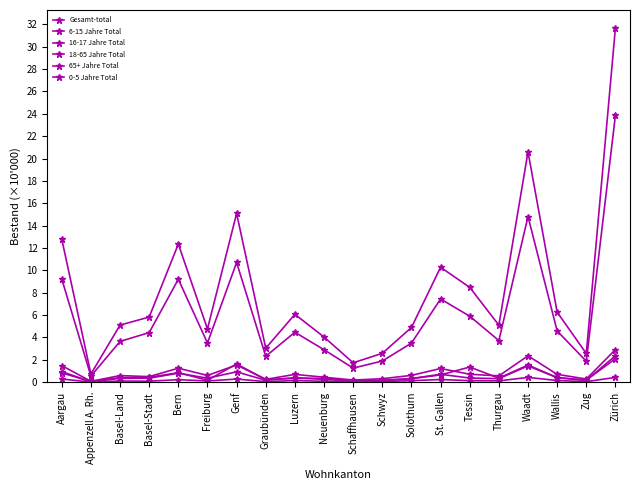

What is the difference between the second highest and second lowest values in the Gesamt-total series?

18.9